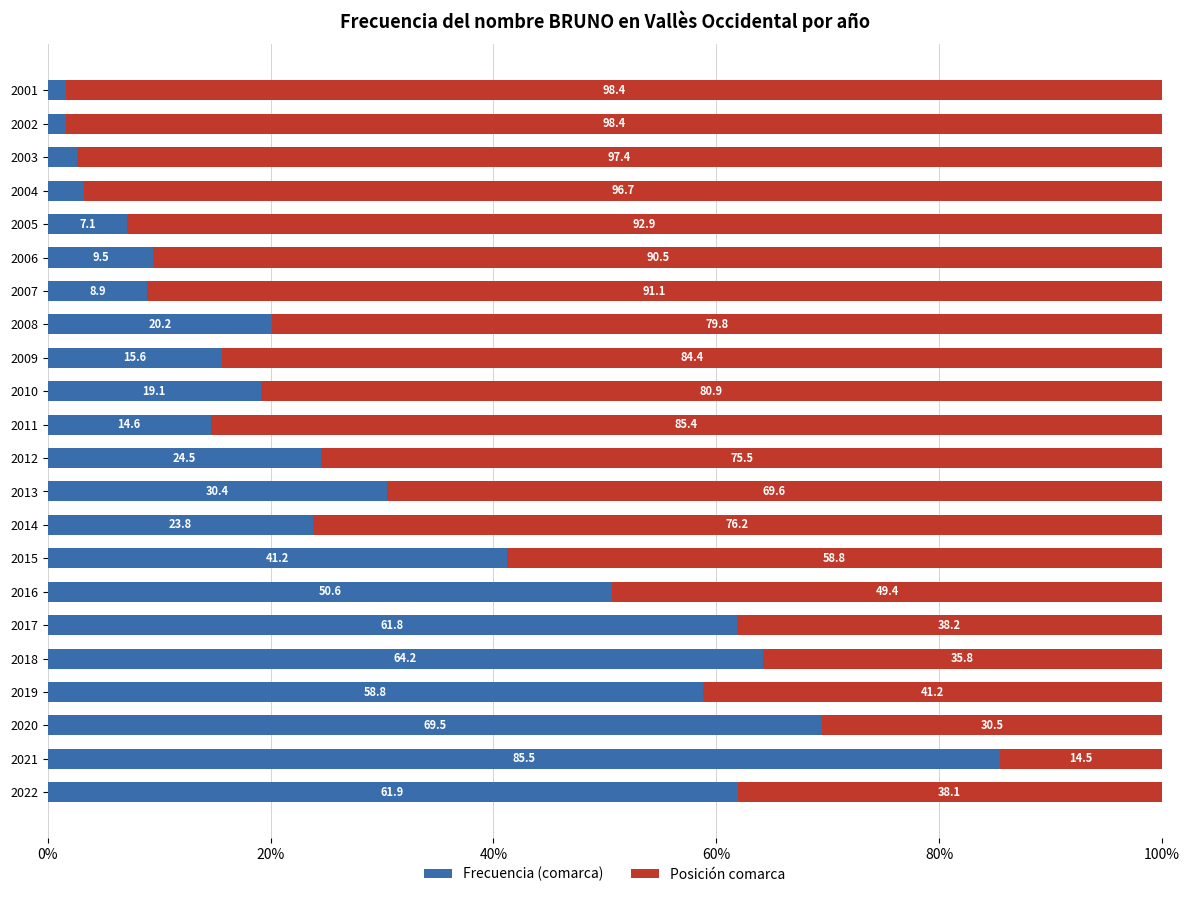

What is the maximum value for Frecuencia (comarca)?

85.5